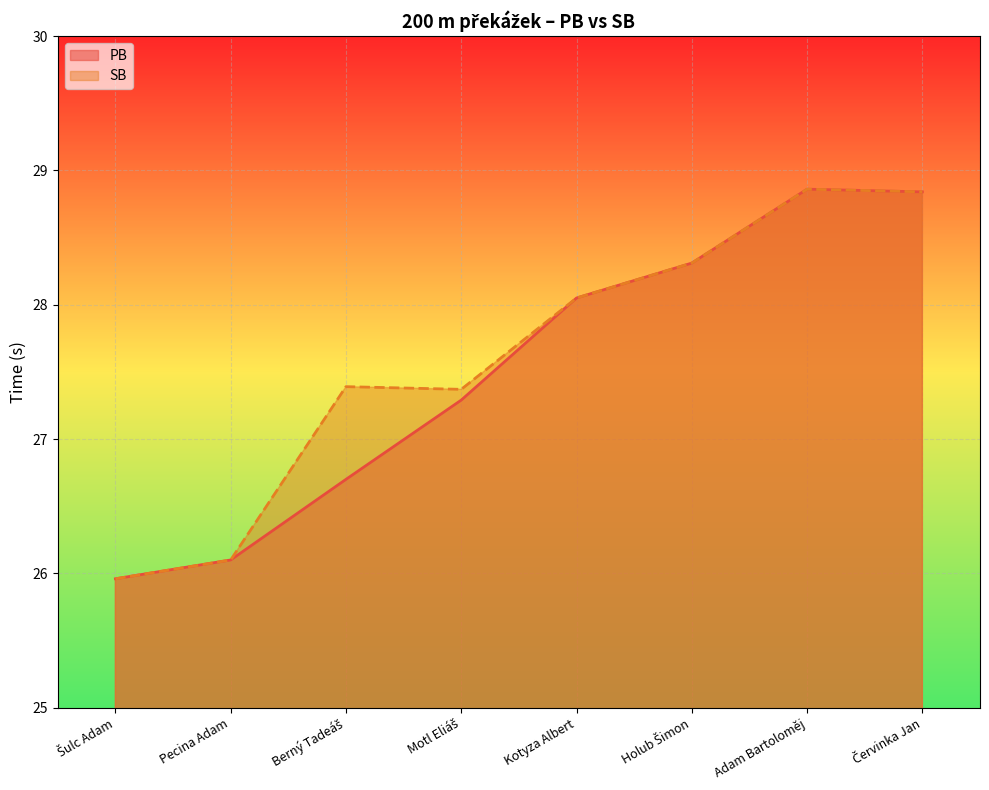

At which category does SB reach its first local peak?

Berný Tadeáš